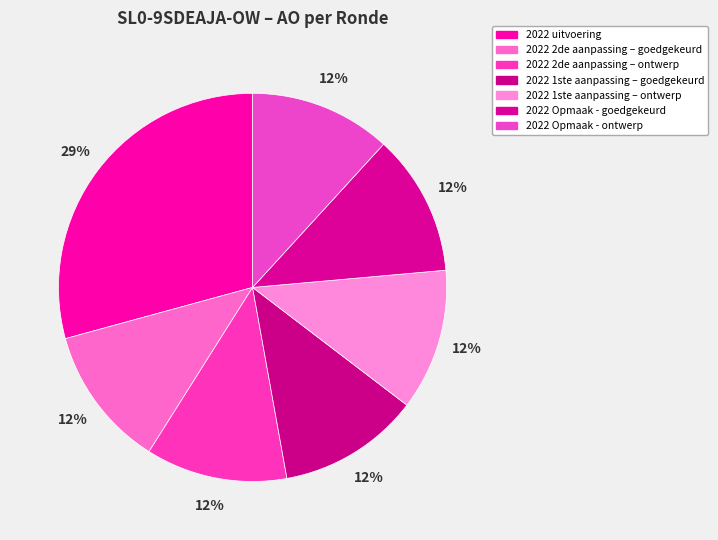

To the nearest percent, what is the combined percentage of 2022 Opmaak - ontwerp and 2022 uitvoering?

41%